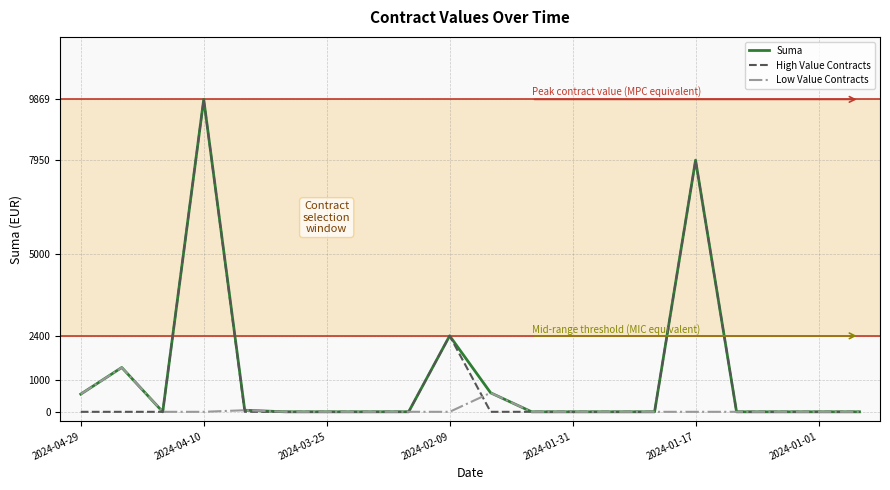

What is the greatest value displayed?

9868.8